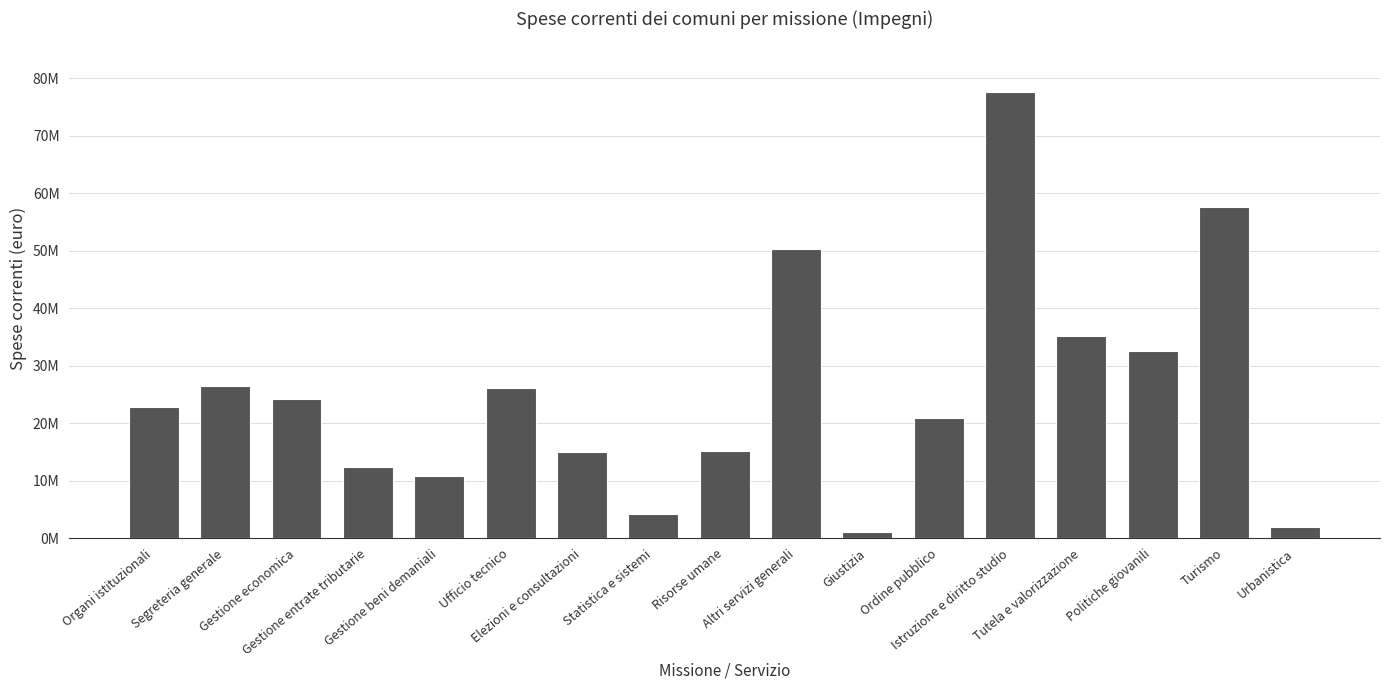

At which category does the chart reach its minimum across all series?

Giustizia